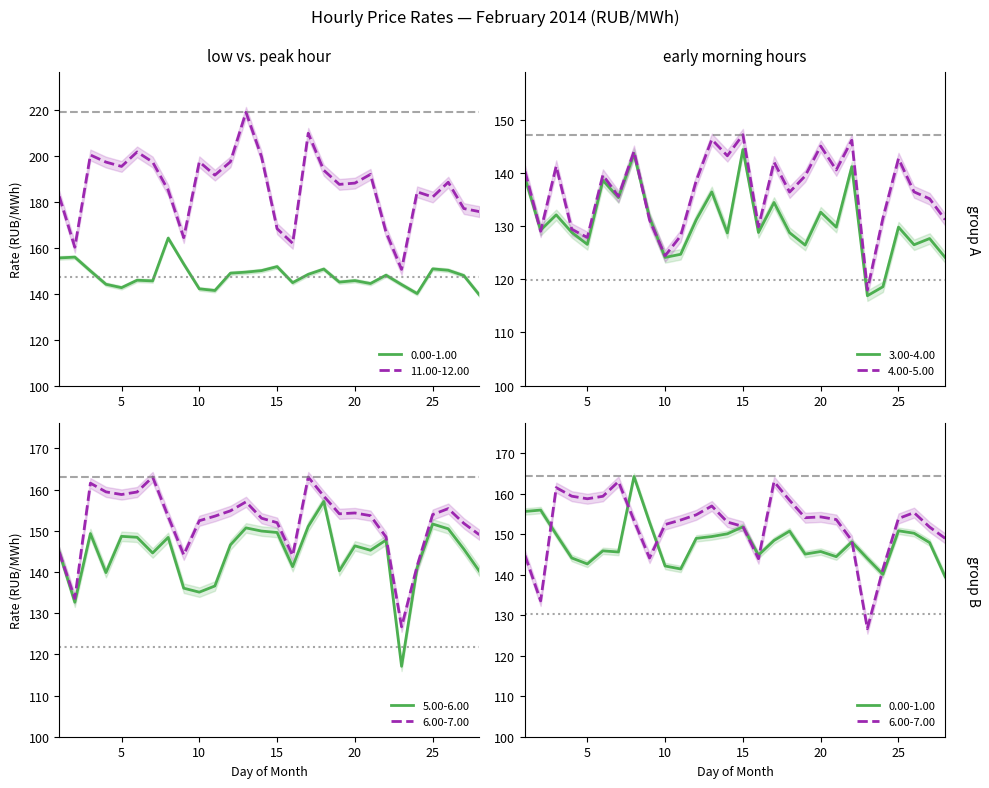

Which category has the highest value across all series?

13